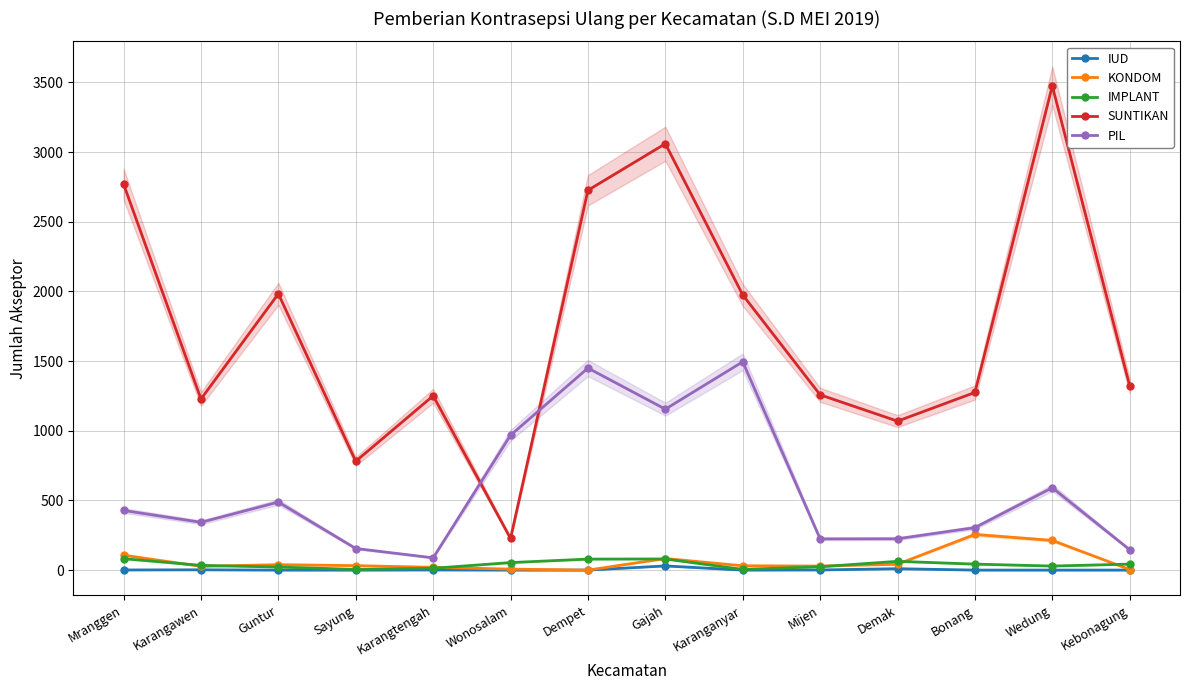

Which category has the highest value in the PIL series?

Karanganyar